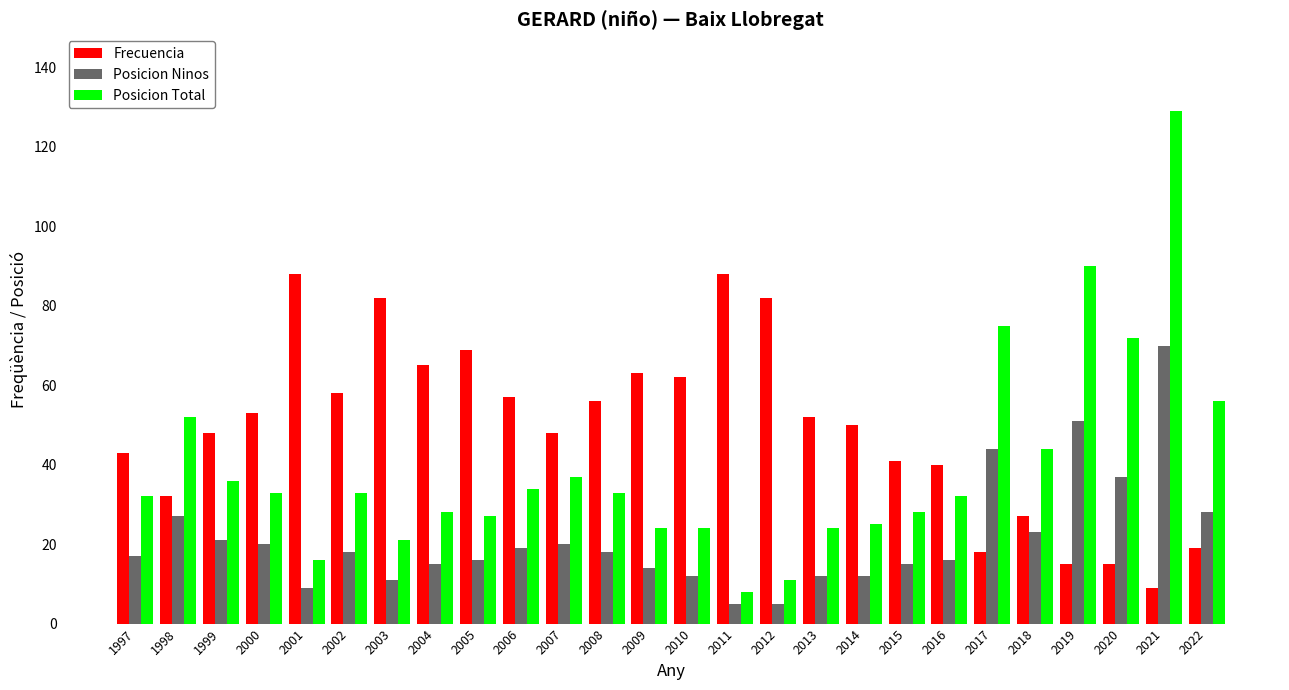

Is it true that Posicion Ninos equals 79 at 2017?

False